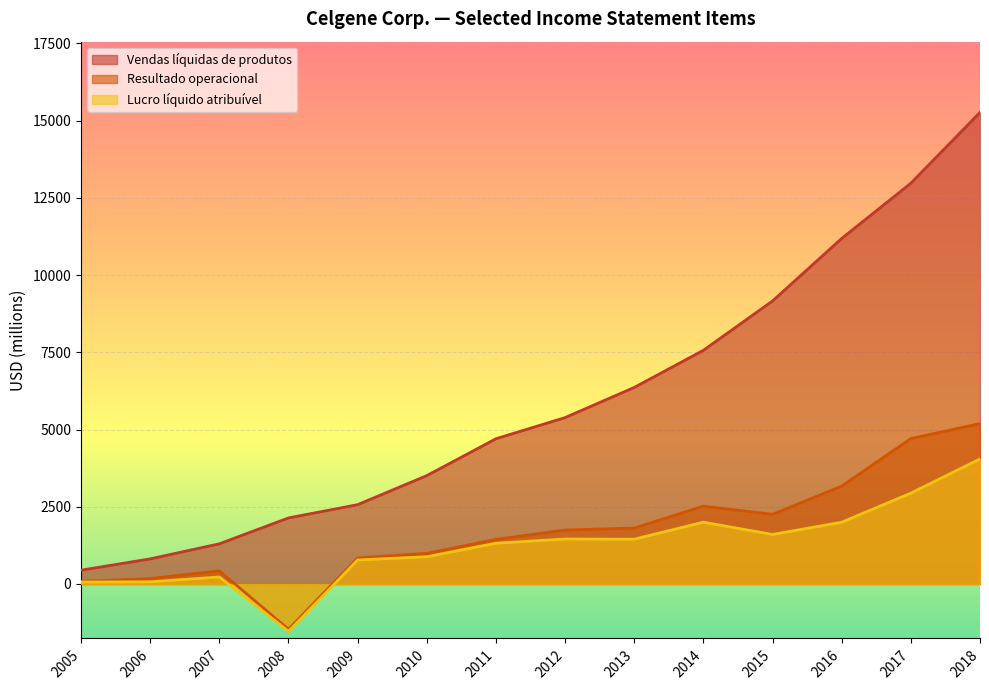

At which category is the sum across all series the highest?

2018